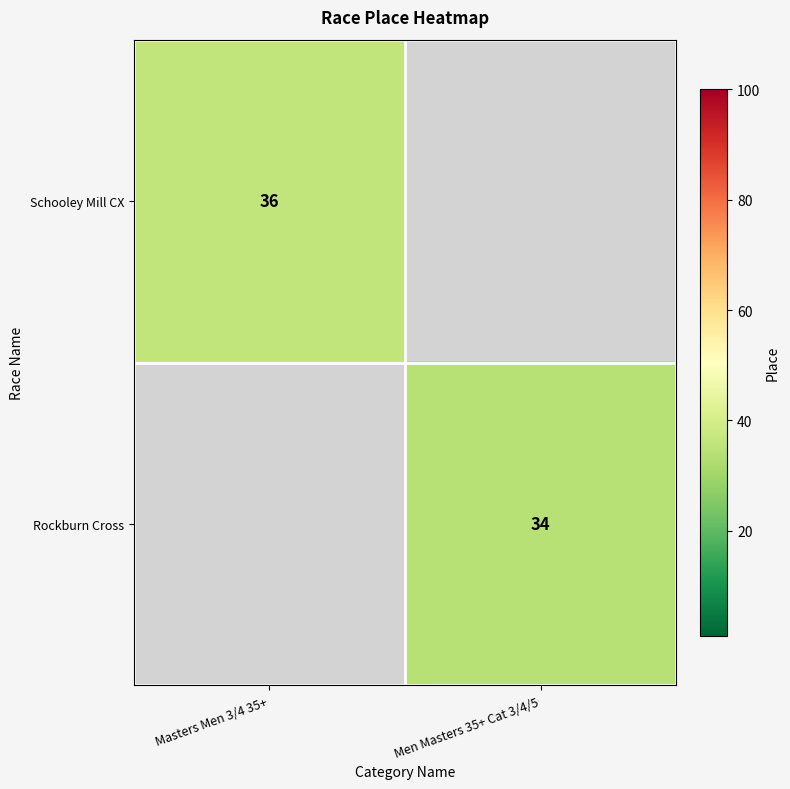

The value of Schooley Mill CX at Masters Men 3/4 35+ is 65. True or false?

False